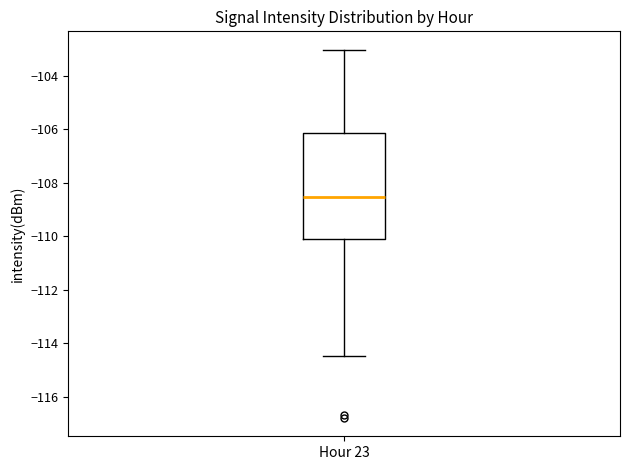

Transcribe this box plot: give where the median line is, the range the box spans, and where the two whiskers end, as read against the y-axis. The values are not printed on the chart, so give them approximately, as read against the axis.

median -108.6, box -110.2 to -106.2, whiskers -114.4 to -103.0